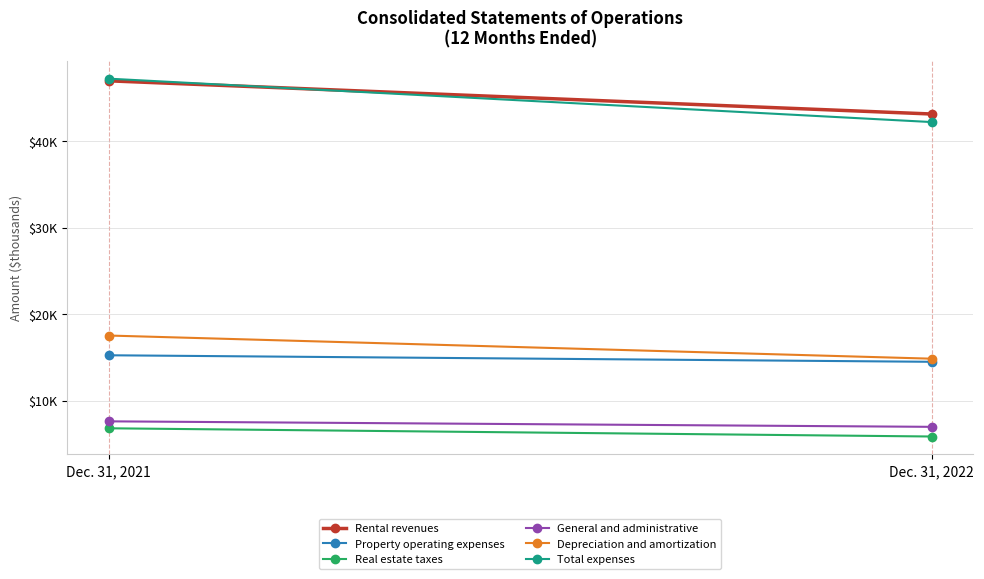

What is the total value across all series at Dec. 31, 2022?

127540